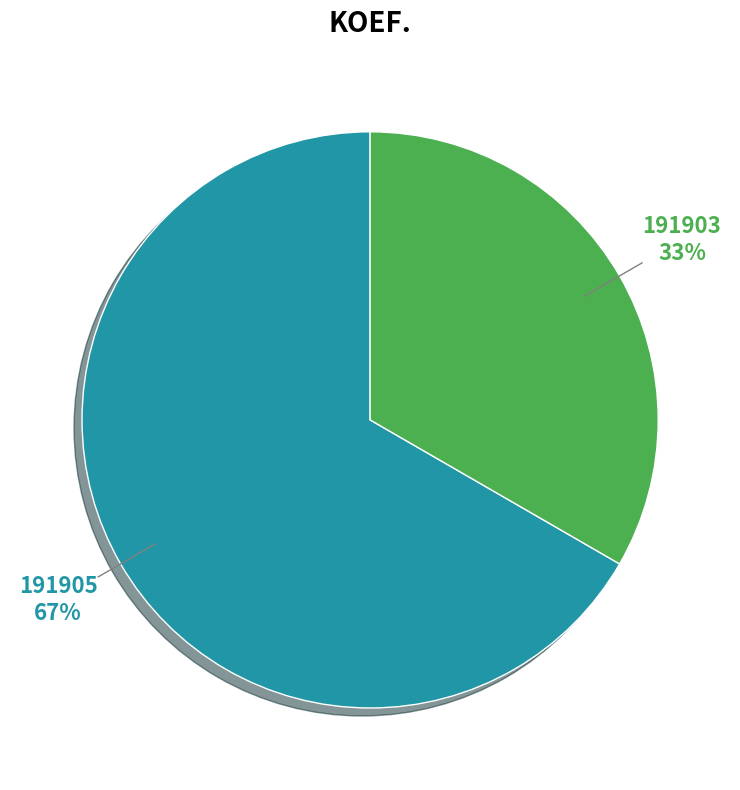

Does any single category account for the majority?

Yes